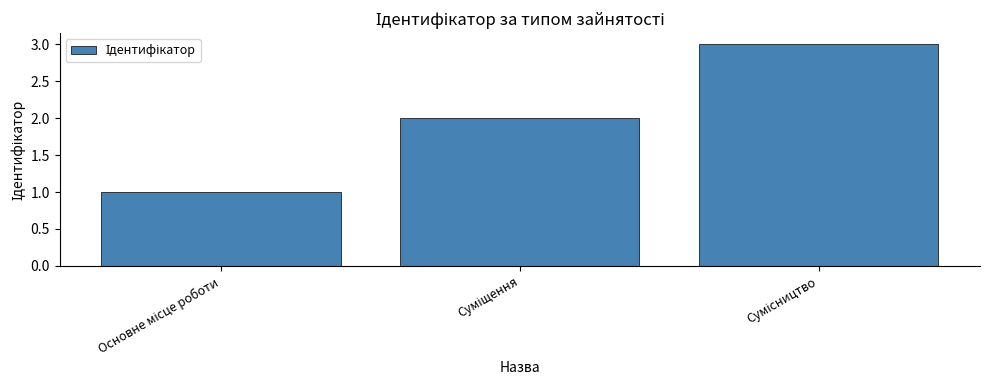

What is the greatest value displayed?

3